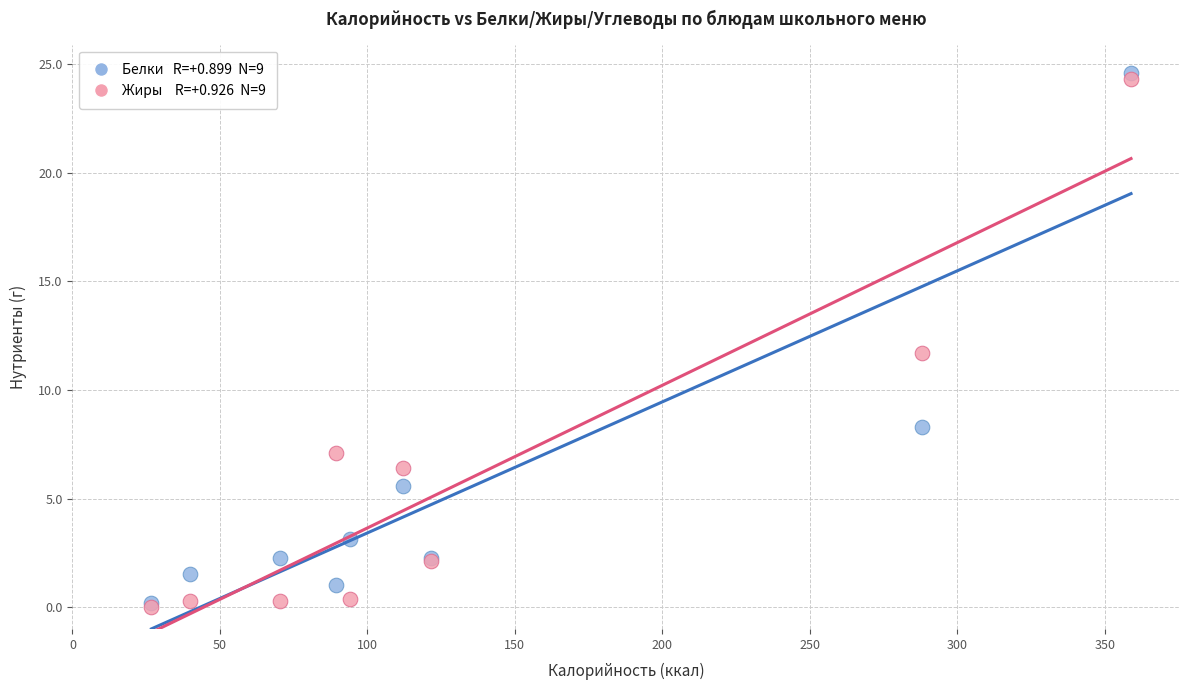

Across all series, what Y value is closest to 12?

11.7